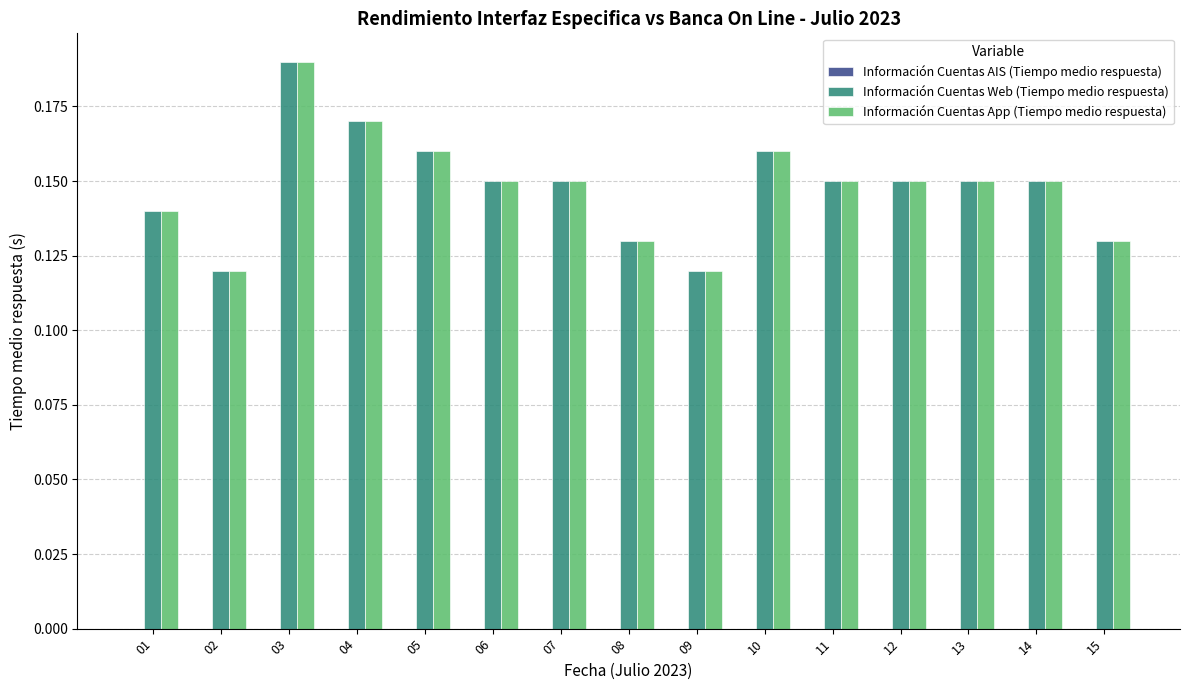

What is the sum of the Información Cuentas App (Tiempo medio respuesta) values at 05 and 12?

0.3